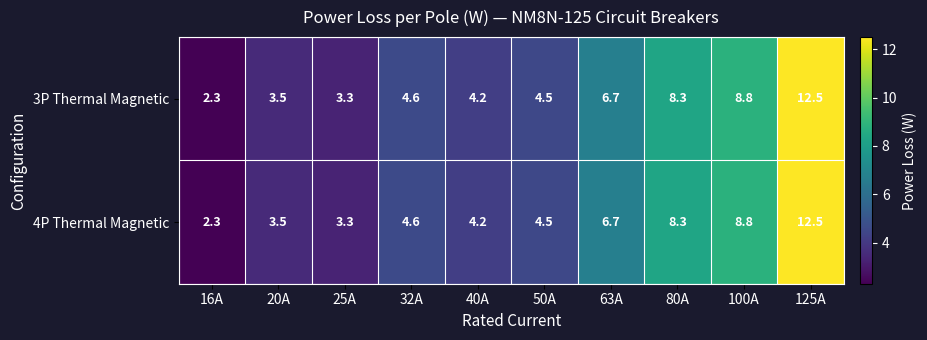

What is the total value across all series at 40A?

8.4